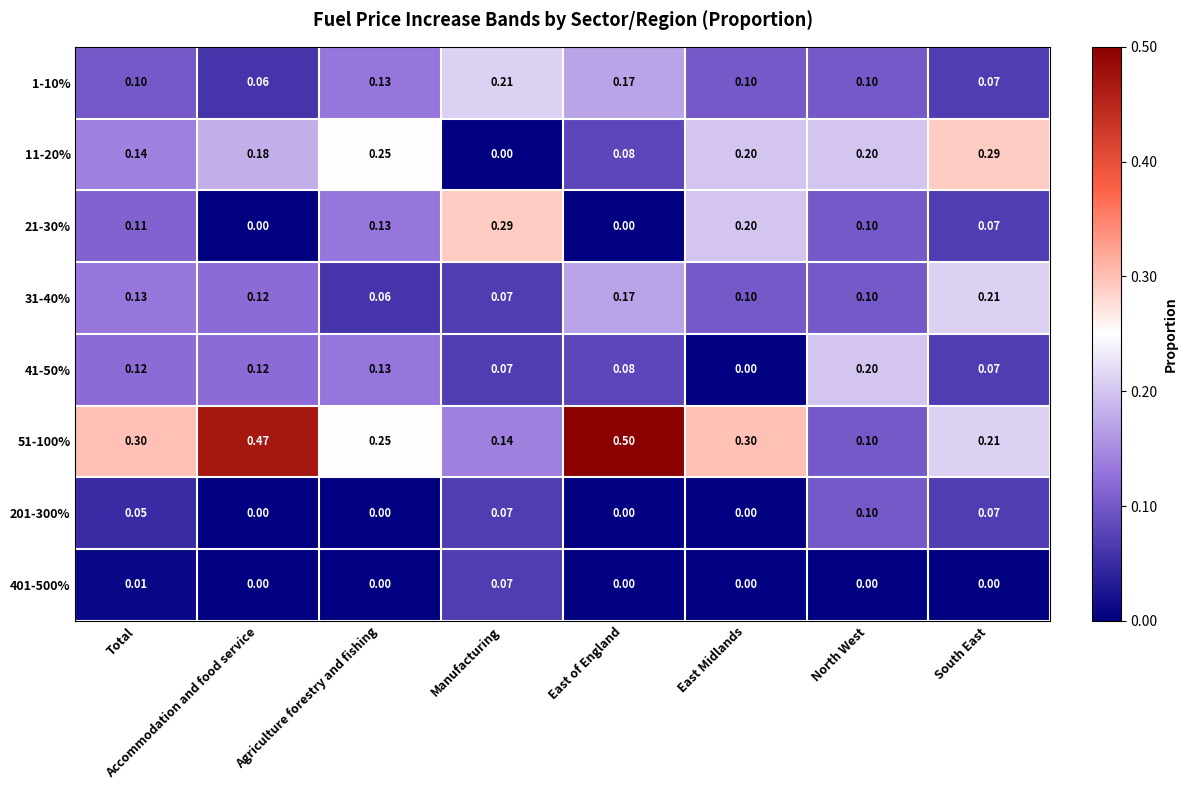

At how many categories does at least one series exceed 0?

8